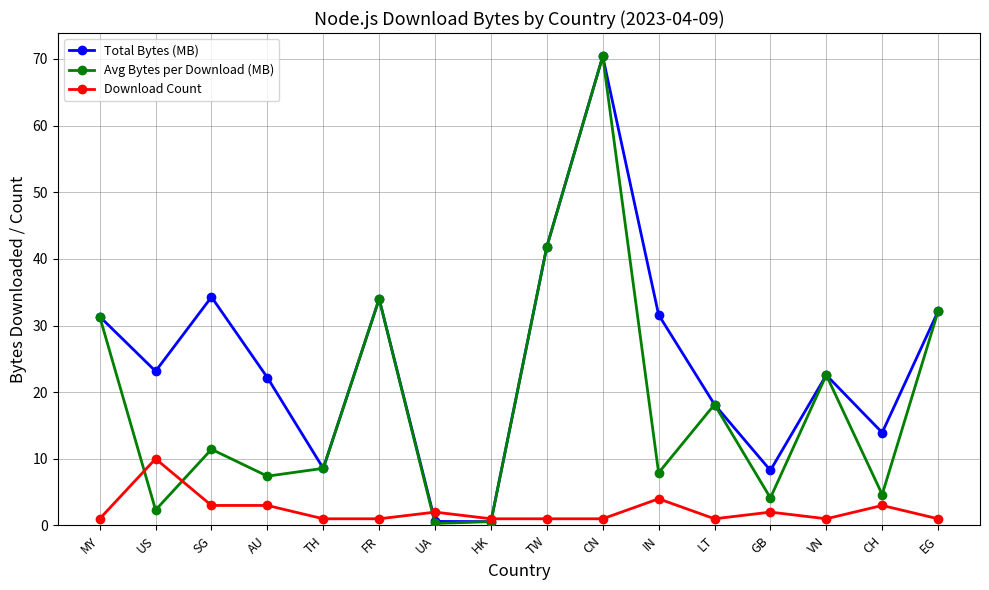

Is it true that Avg Bytes per Download (MB) equals 54.2 at MY?

False